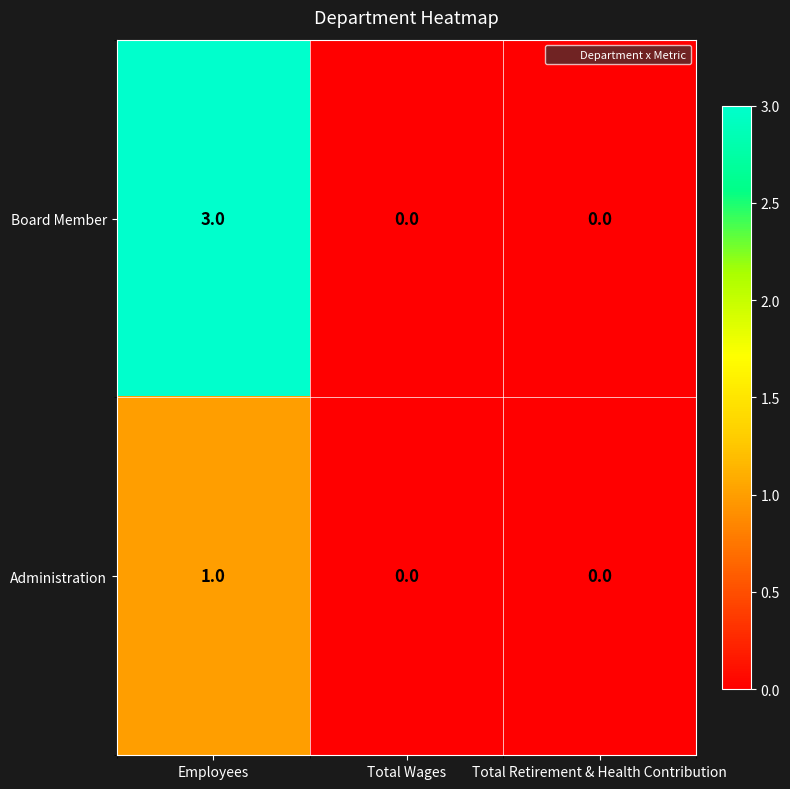

What is the spread (max minus min) of values at Employees?

2